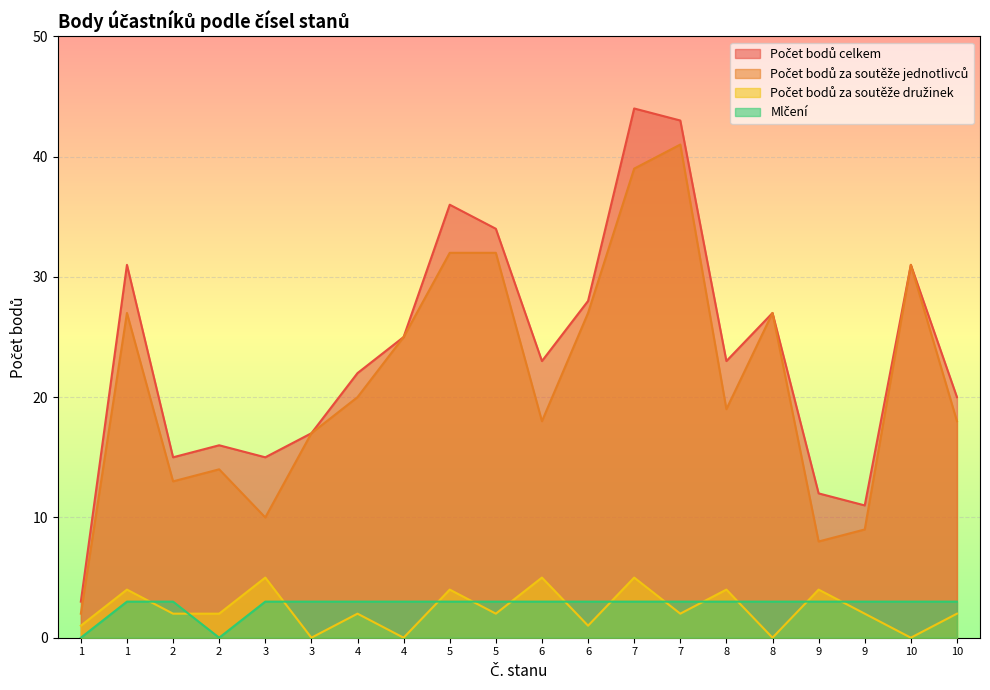

Does the chart display data point markers on the line(s)?

No